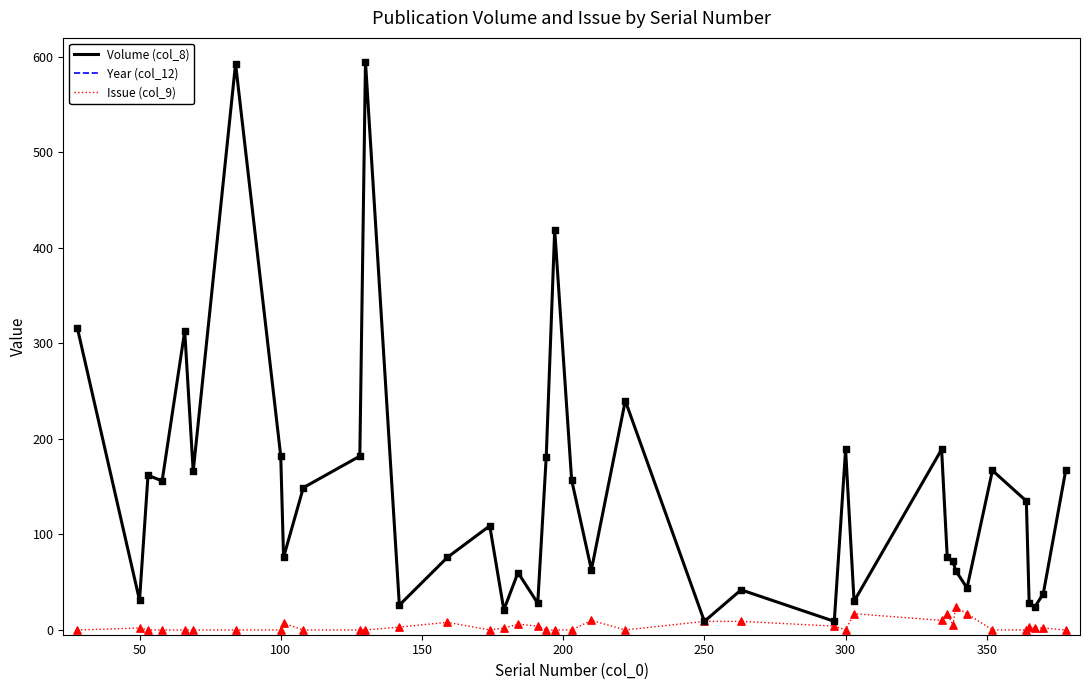

Which series contains the highest Y value?

Year (col_12)